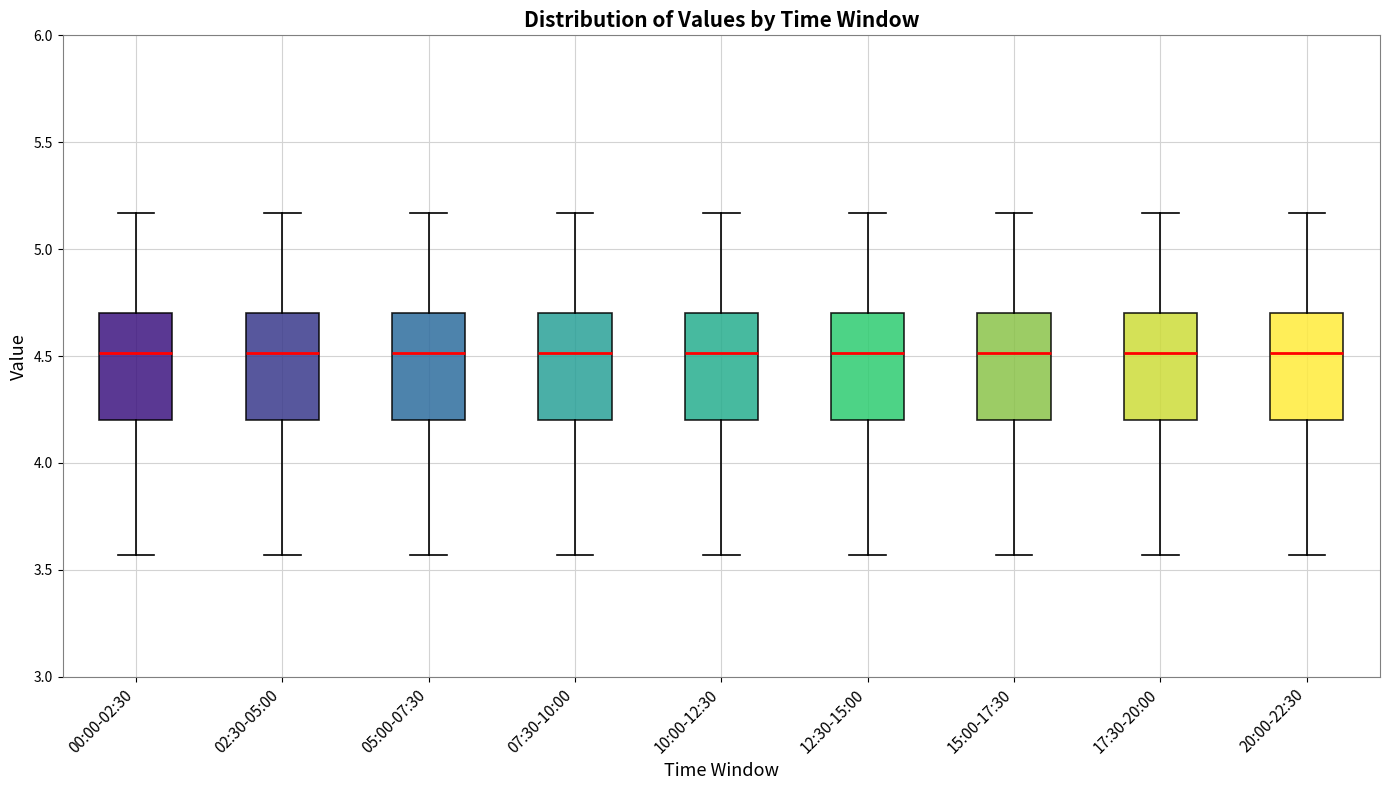

Where is the lower edge of the box for 00:00-02:30 on the y-axis? The values are not printed on the chart, so give them approximately, as read against the axis.

4.20